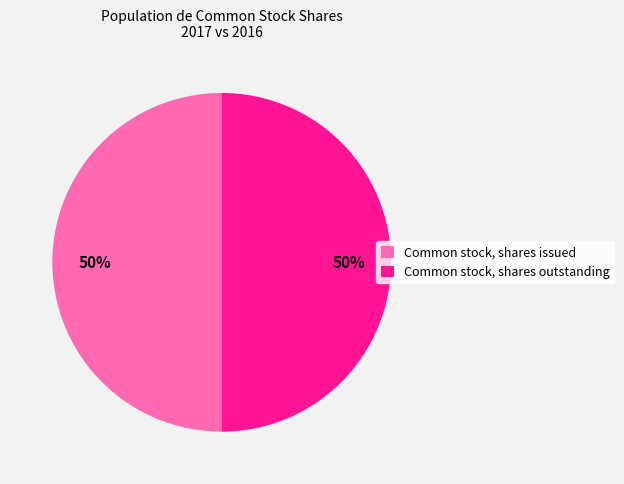

To the nearest percent, what percentage of the pie is Common stock, shares issued?

50%